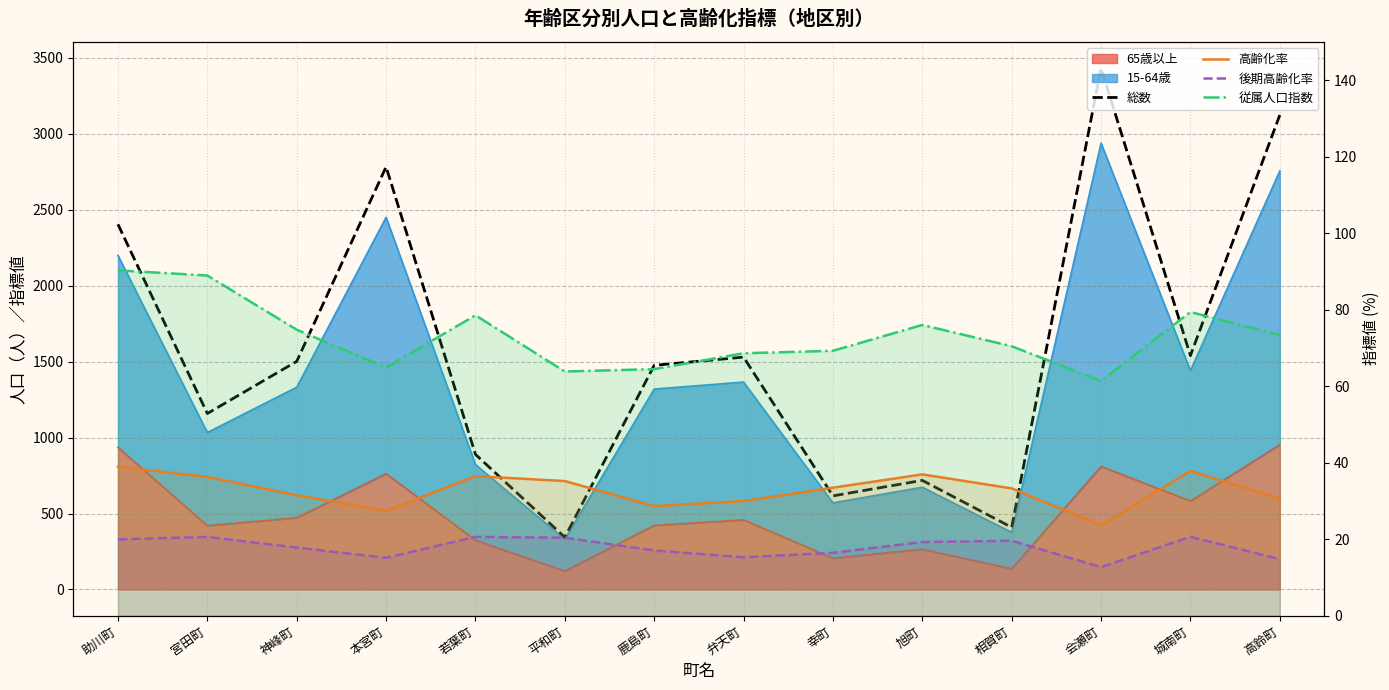

Is it true that 従属人口指数 equals 70.4 at 相賀町?

True